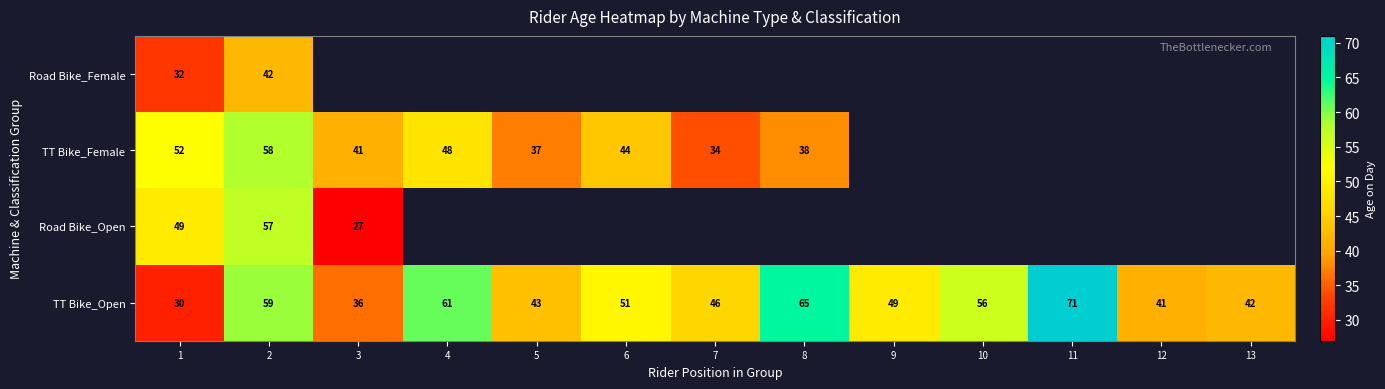

How many categories are shown in the chart?

13